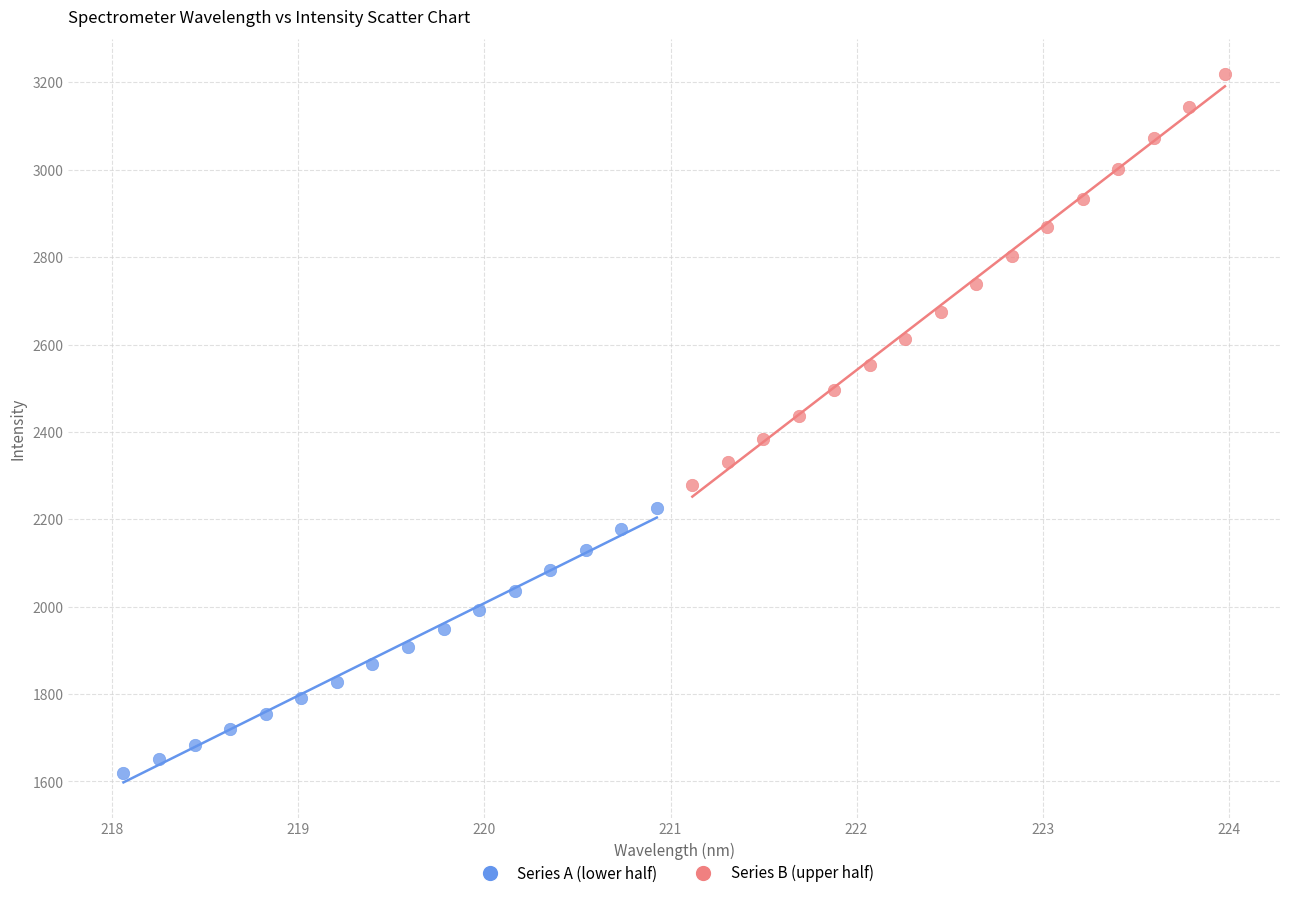

Which series reaches the maximum Y coordinate?

Series B (upper half)